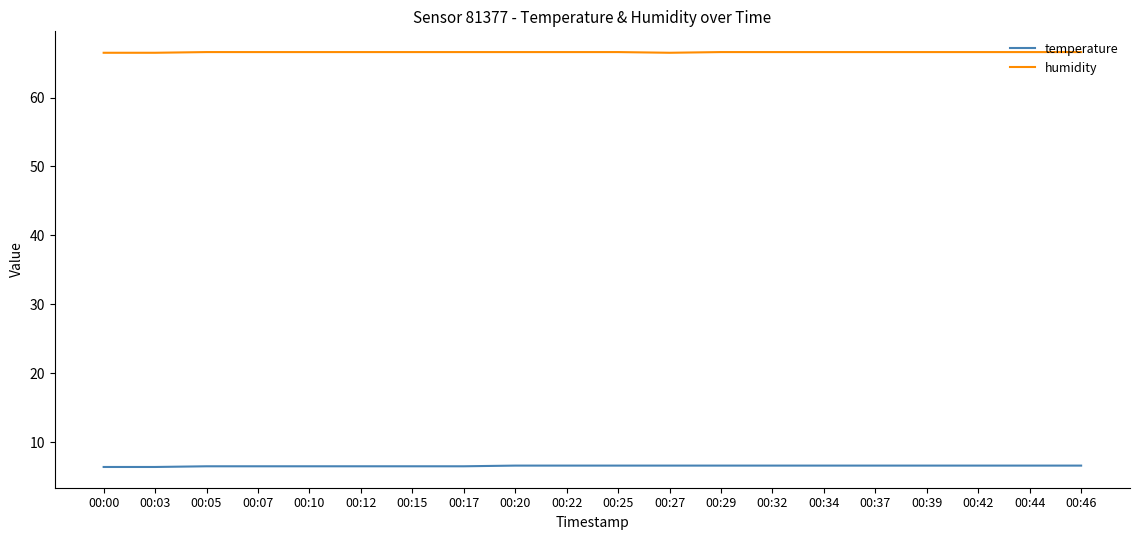

Which series has the largest total across all categories?

humidity